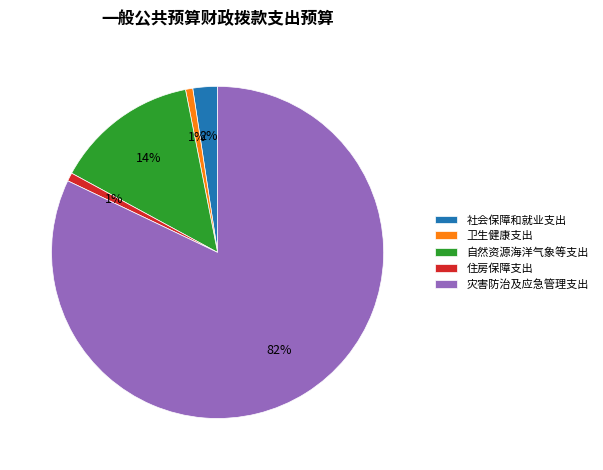

Between 社会保障和就业支出 and 住房保障支出, which is larger?

社会保障和就业支出